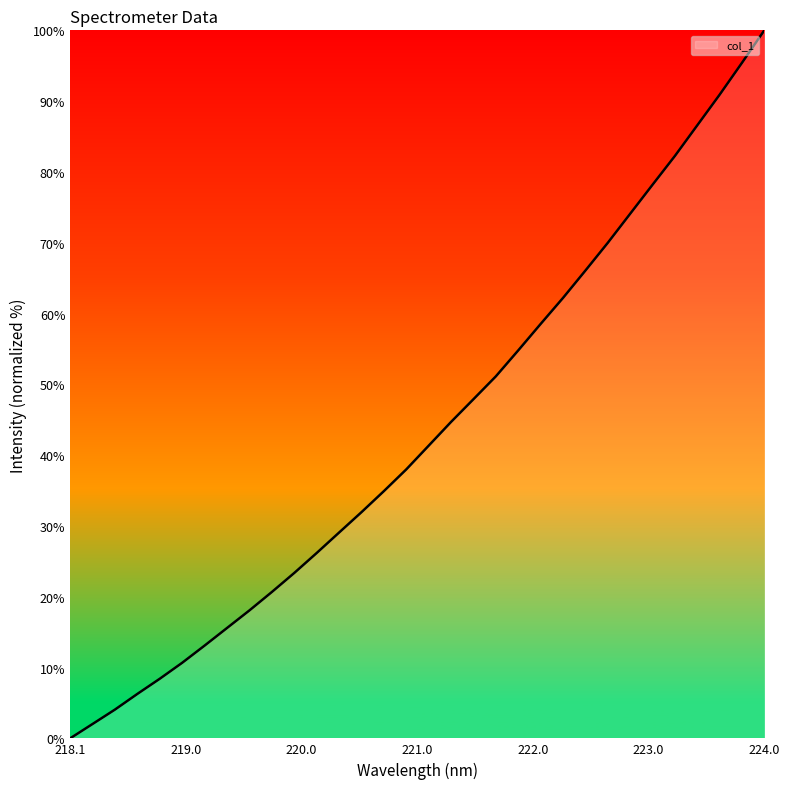

What is the difference between the maximum and minimum values?

100.0